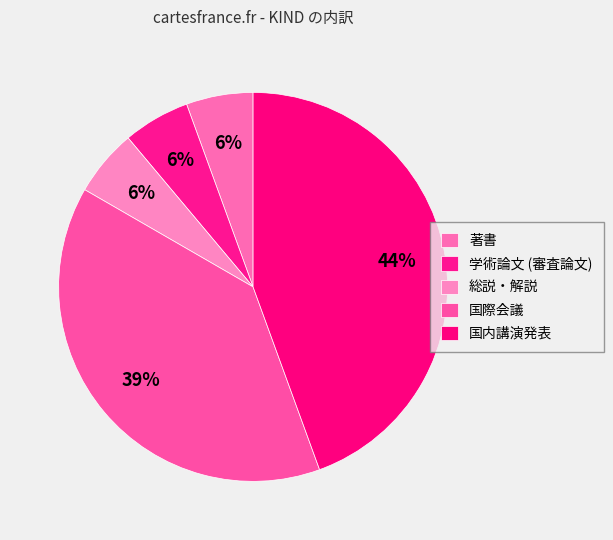

How many segments does this pie chart have?

5